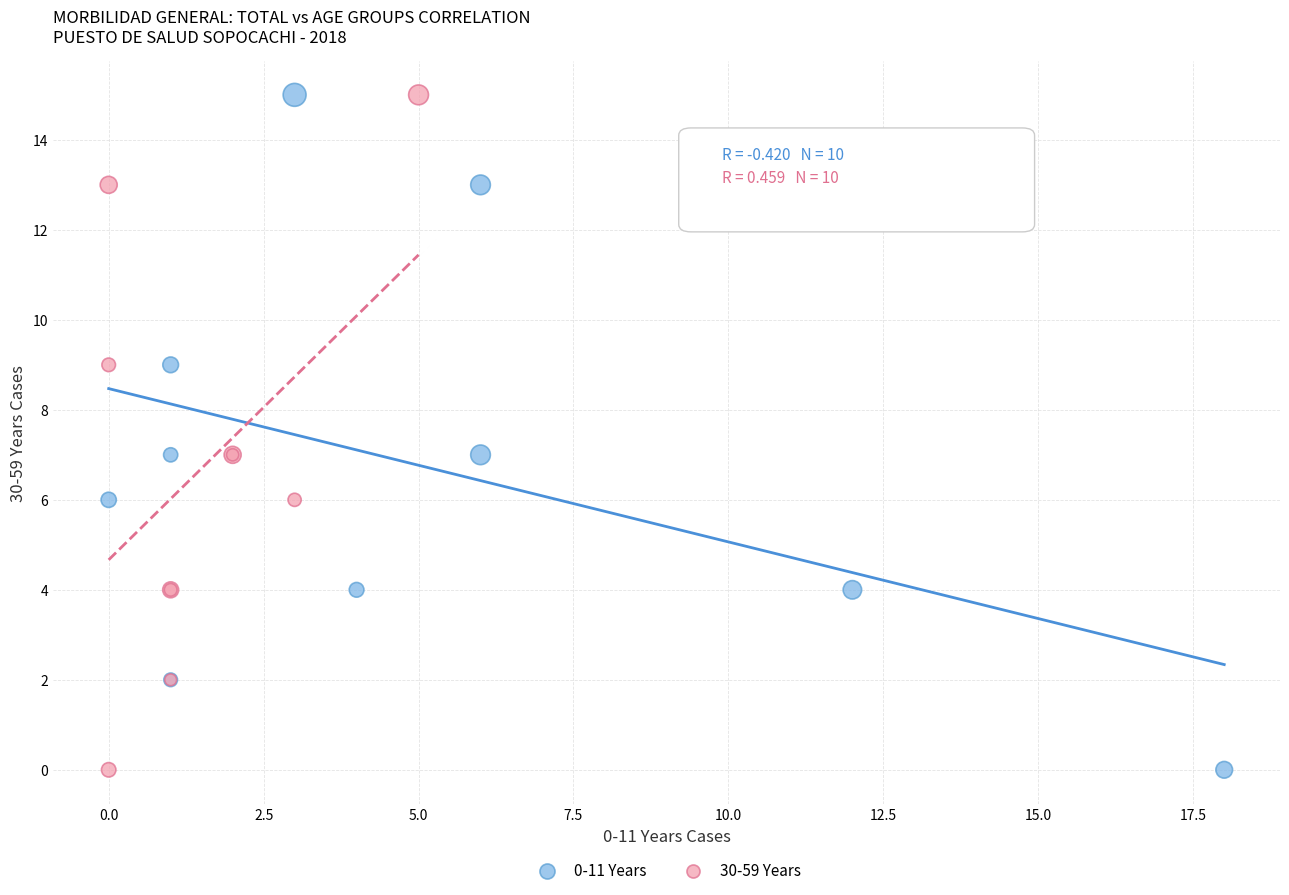

What are all the series names shown in the legend?

0-11 Years, 30-59 Years